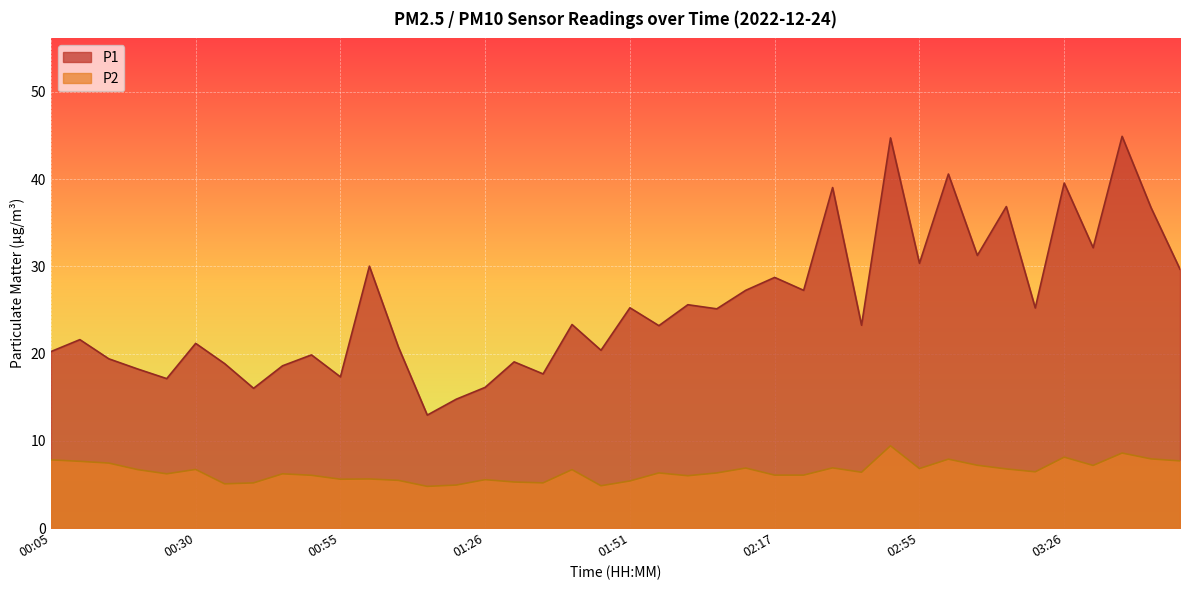

What position from the right is 01:05?

28